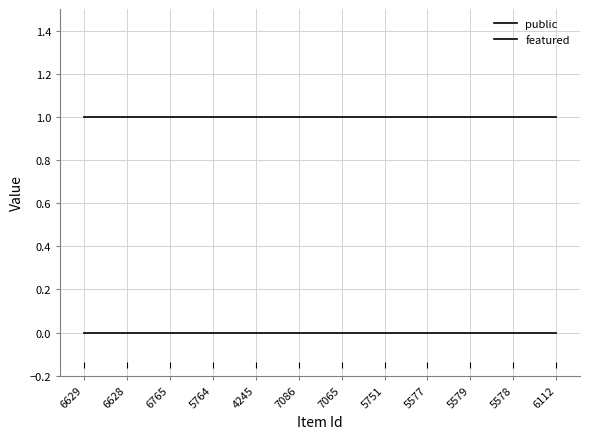

Rank the series by their average value, from highest to lowest.

public, featured